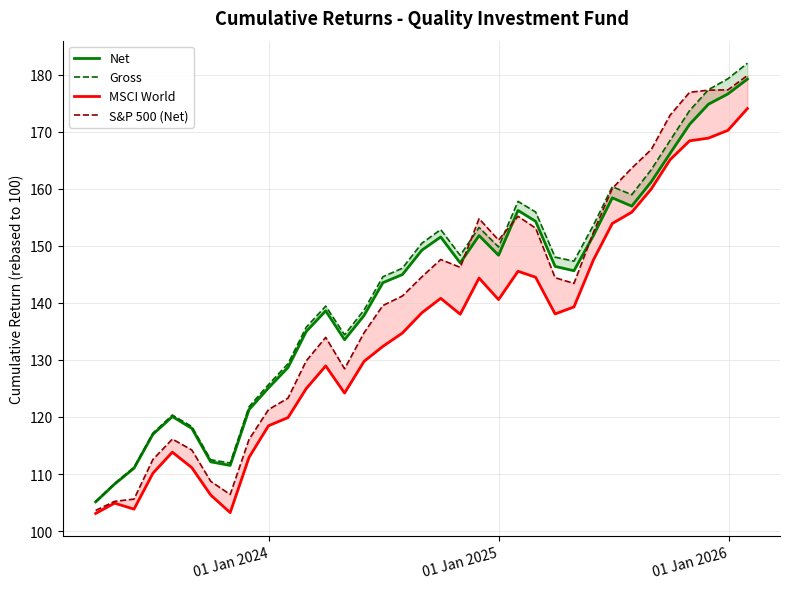

How many values in the Net series exceed 145?

18